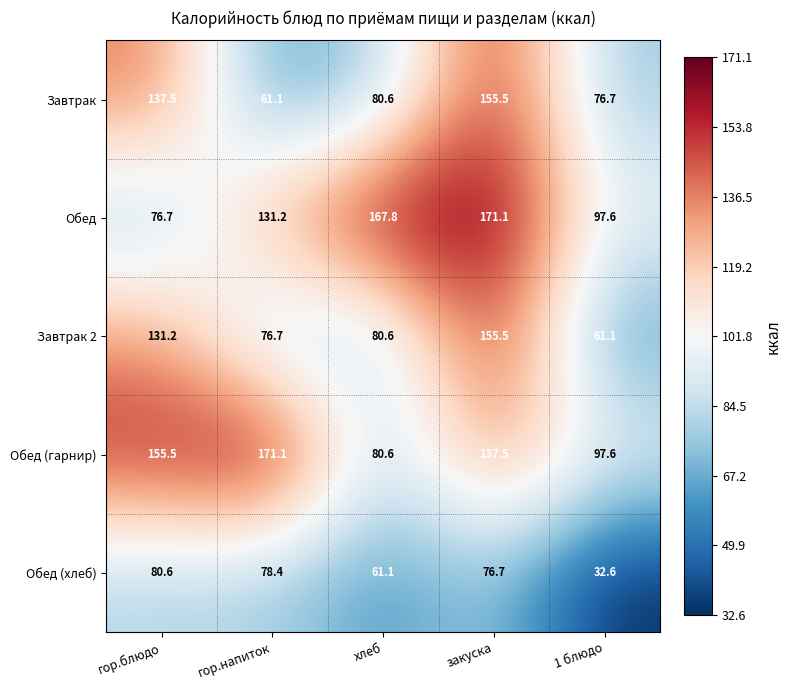

True or false: Завтрак 2 has a value of 121.8 at хлеб.

False